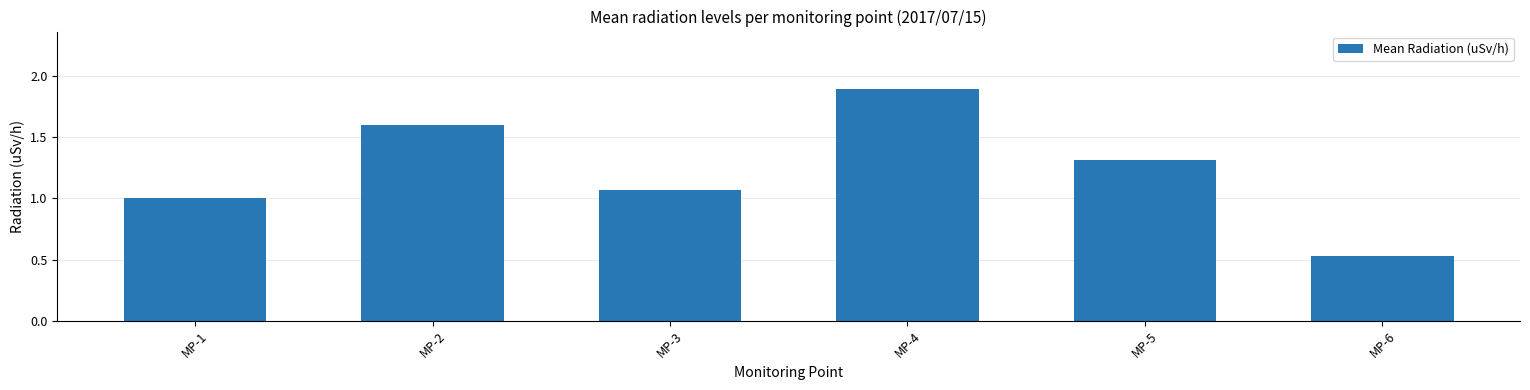

At which label is the value closest to 1?

MP-1